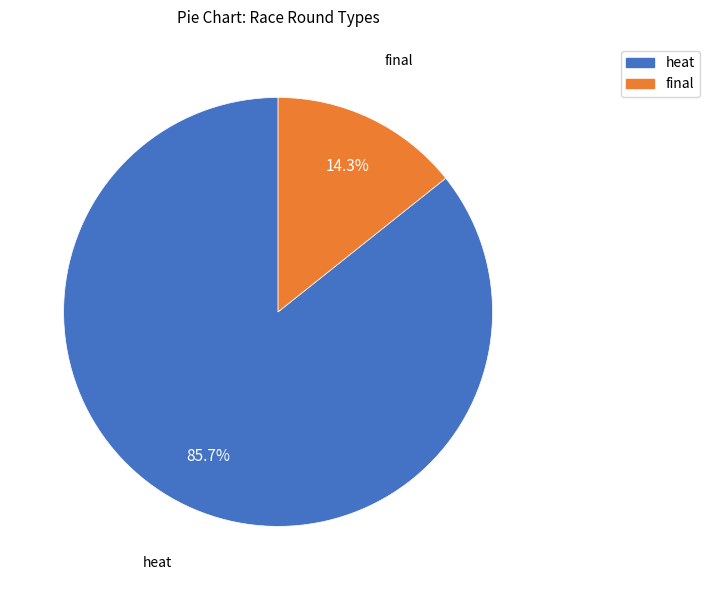

Does any single category account for the majority?

Yes